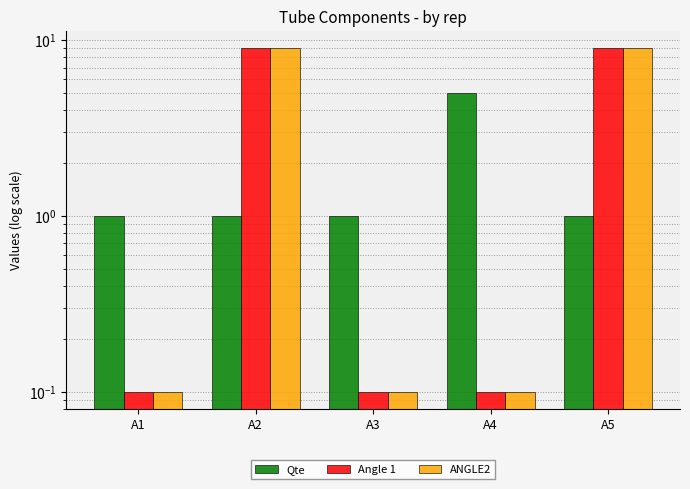

At which label is Qte closest to 3?

A1